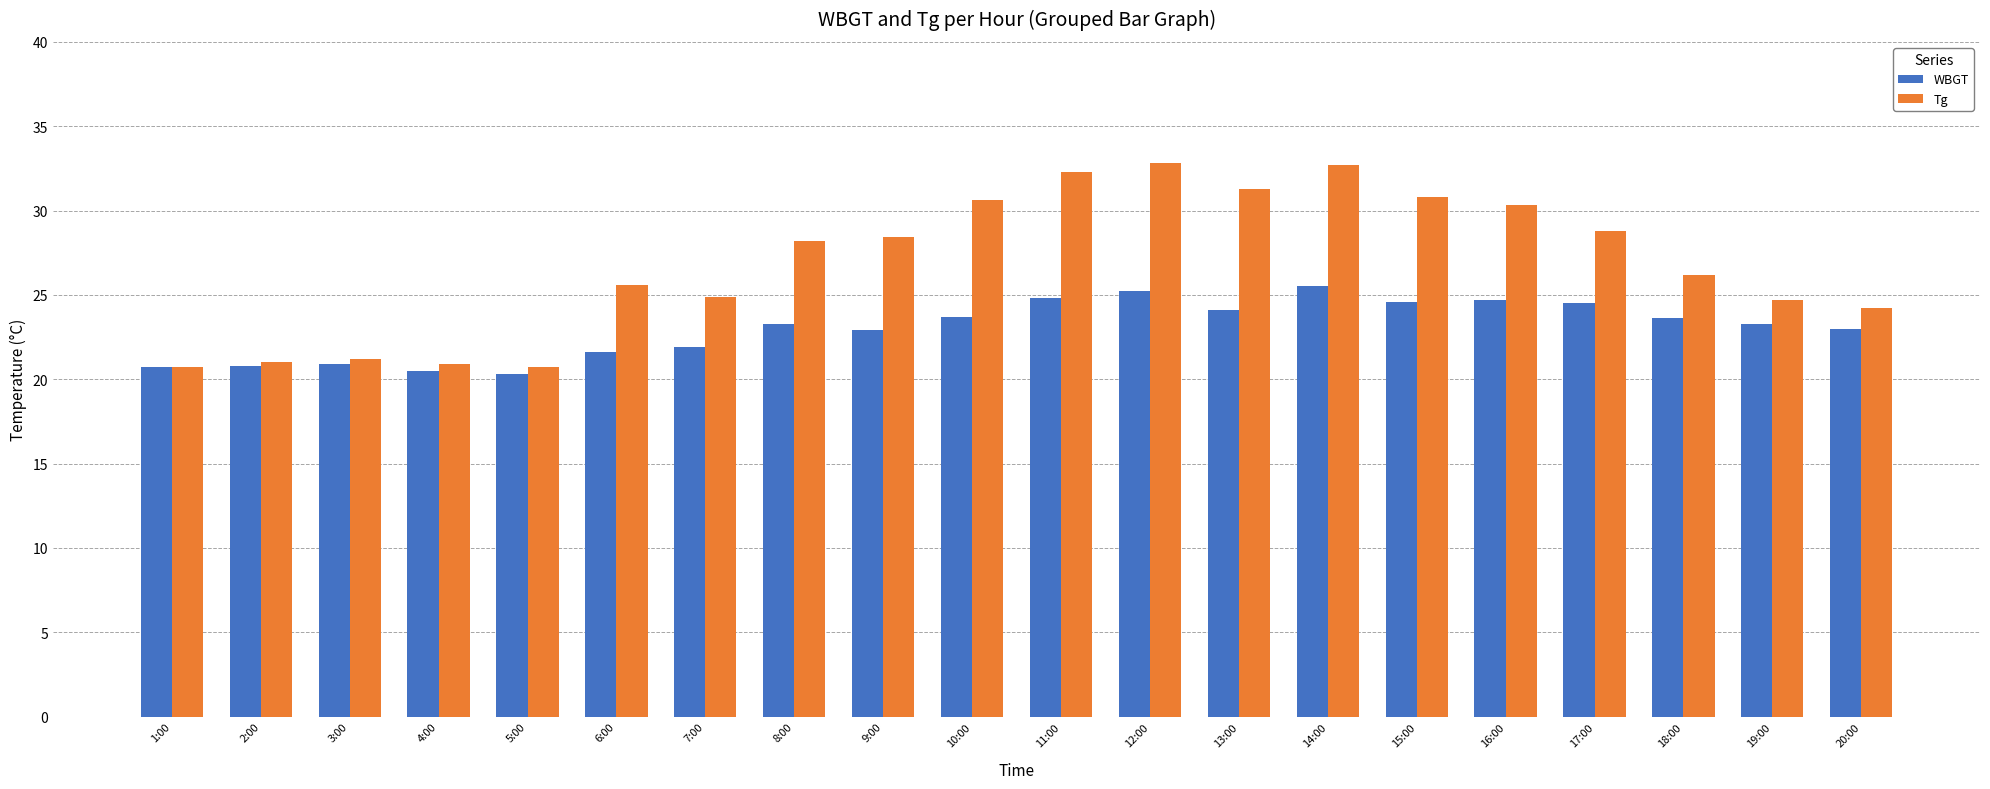

What is the highest value of the Tg series?

32.8